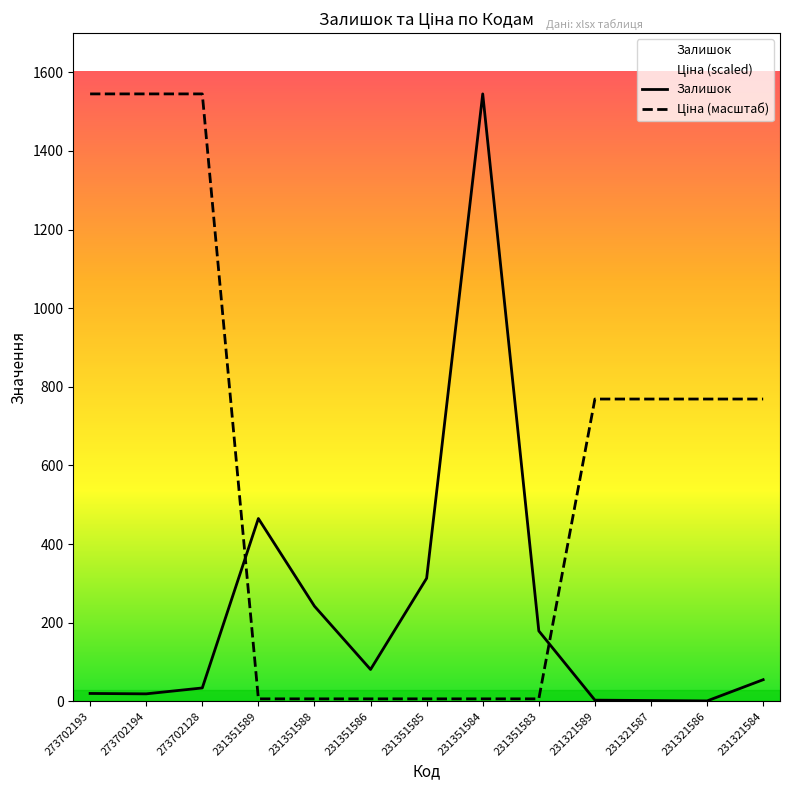

What is the sum of all Залишок values?

2959.0